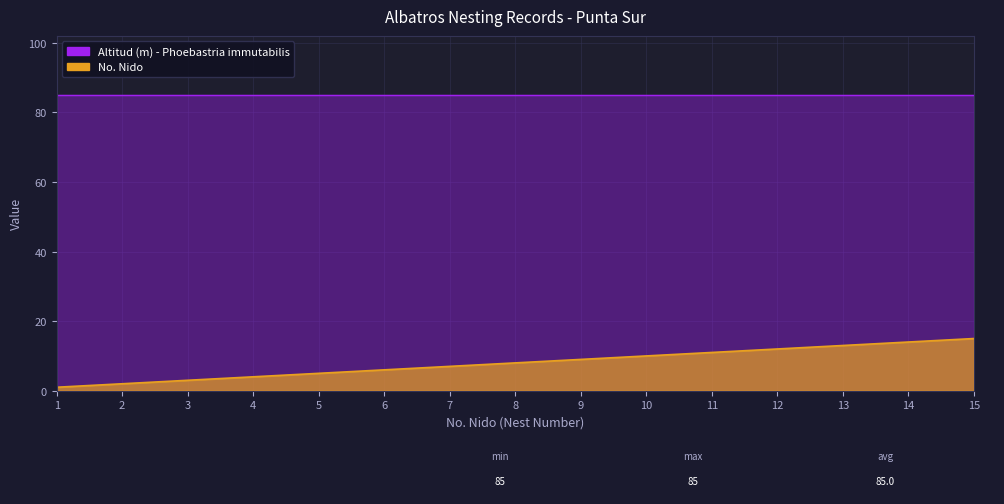

Rank the categories by value from lowest to highest.

1, 2, 3, 4, 5, 6, 7, 8, 9, 10, 11, 12, 13, 14, 15